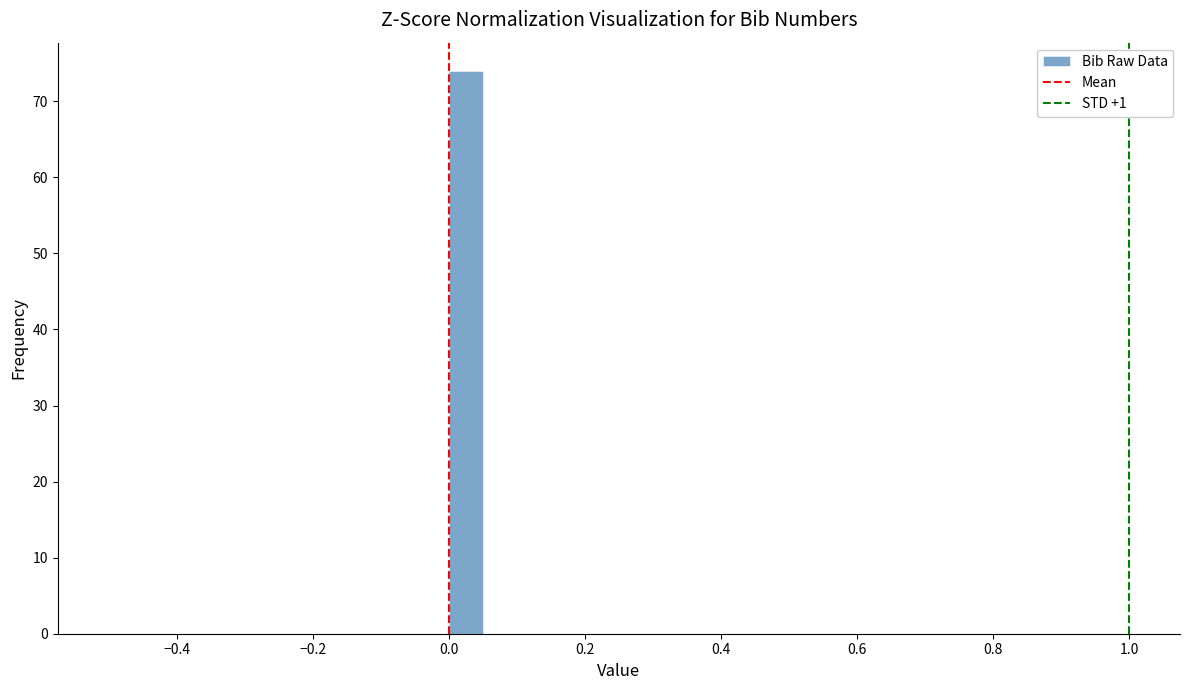

Read against the x-axis, roughly where is the centre of the tallest bar?

0.02